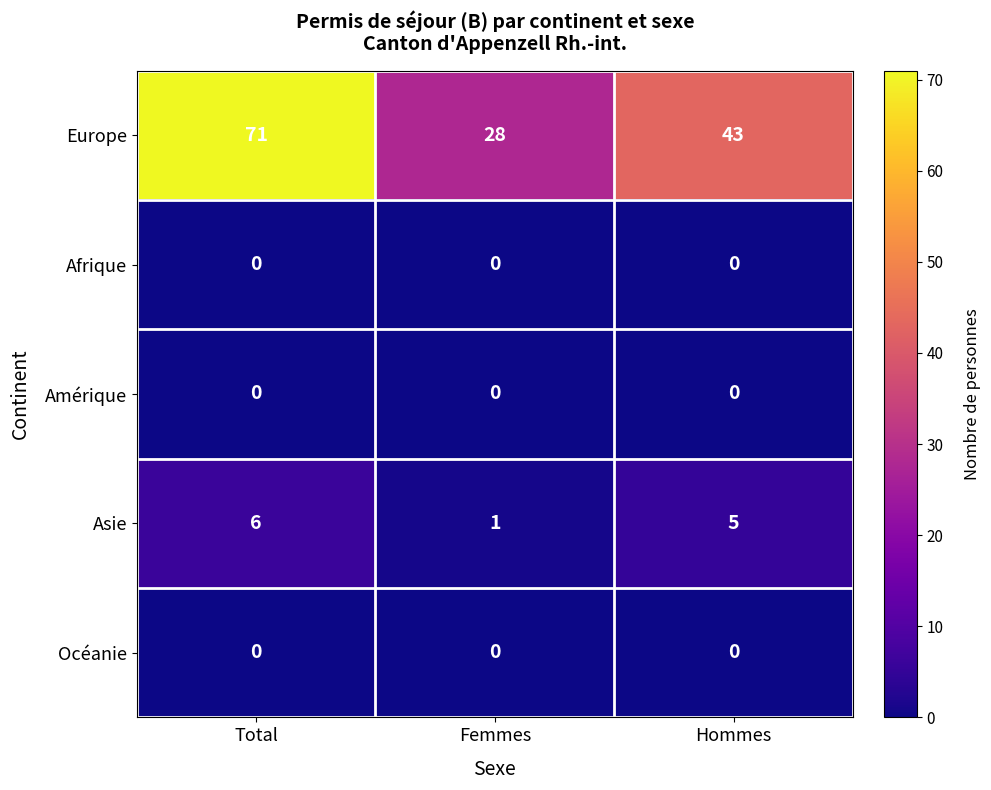

Reading left to right, transcribe all the data shown in this chart.

Europe: 71	28	43
Afrique: 0	0	0
Amérique: 0	0	0
Asie: 6	1	5
Océanie: 0	0	0